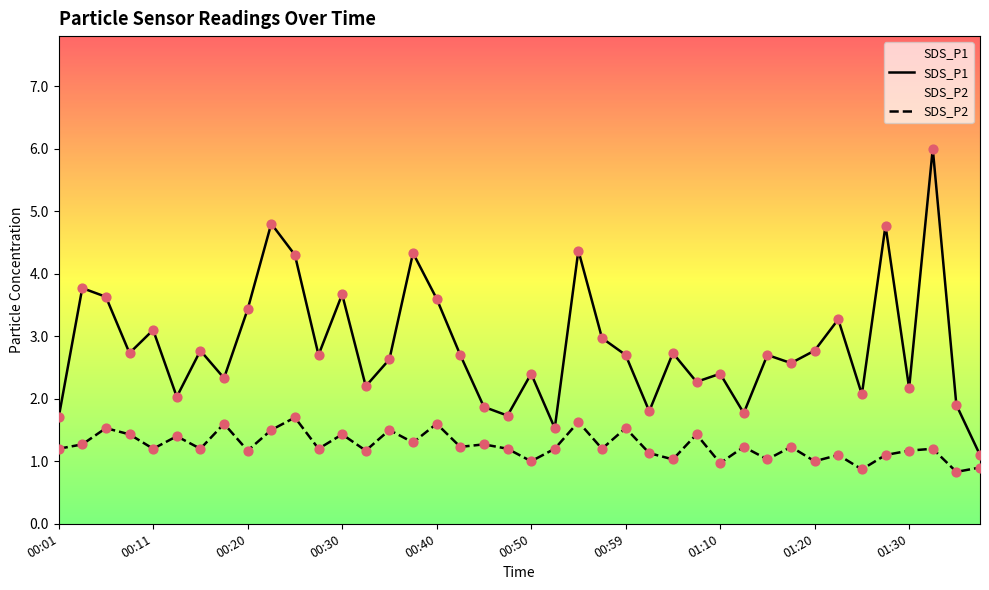

Which series has the largest total across all categories?

SDS_P1